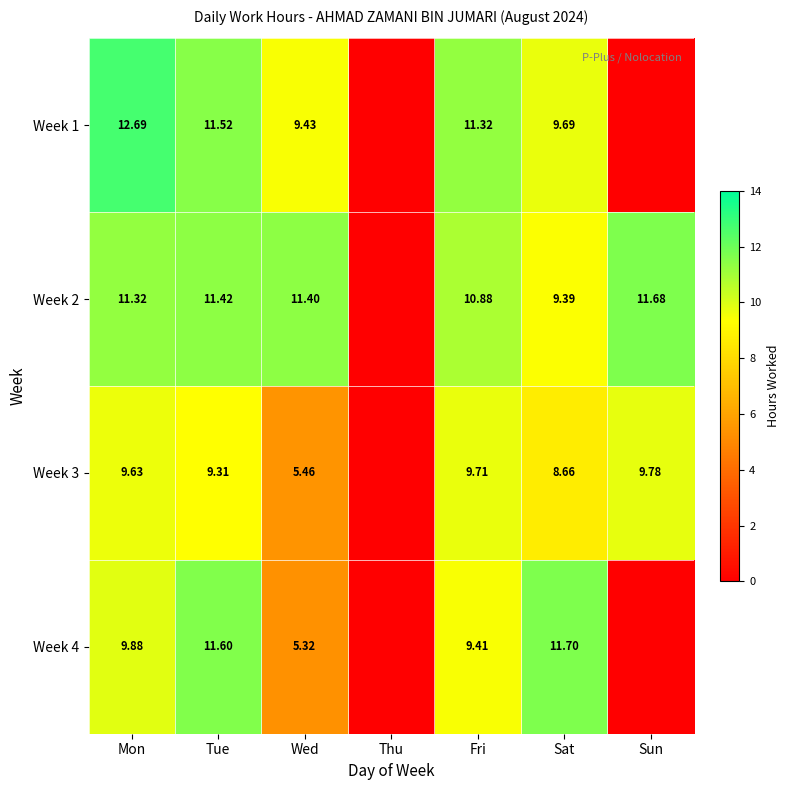

Is the value of Week 1 at Wed greater than the value of Week 4 at Mon?

No